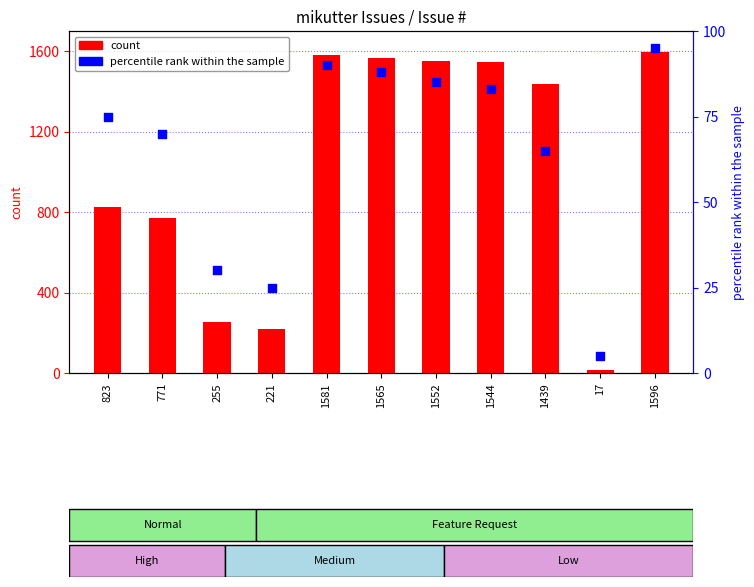

Which series has the largest total across all categories?

count